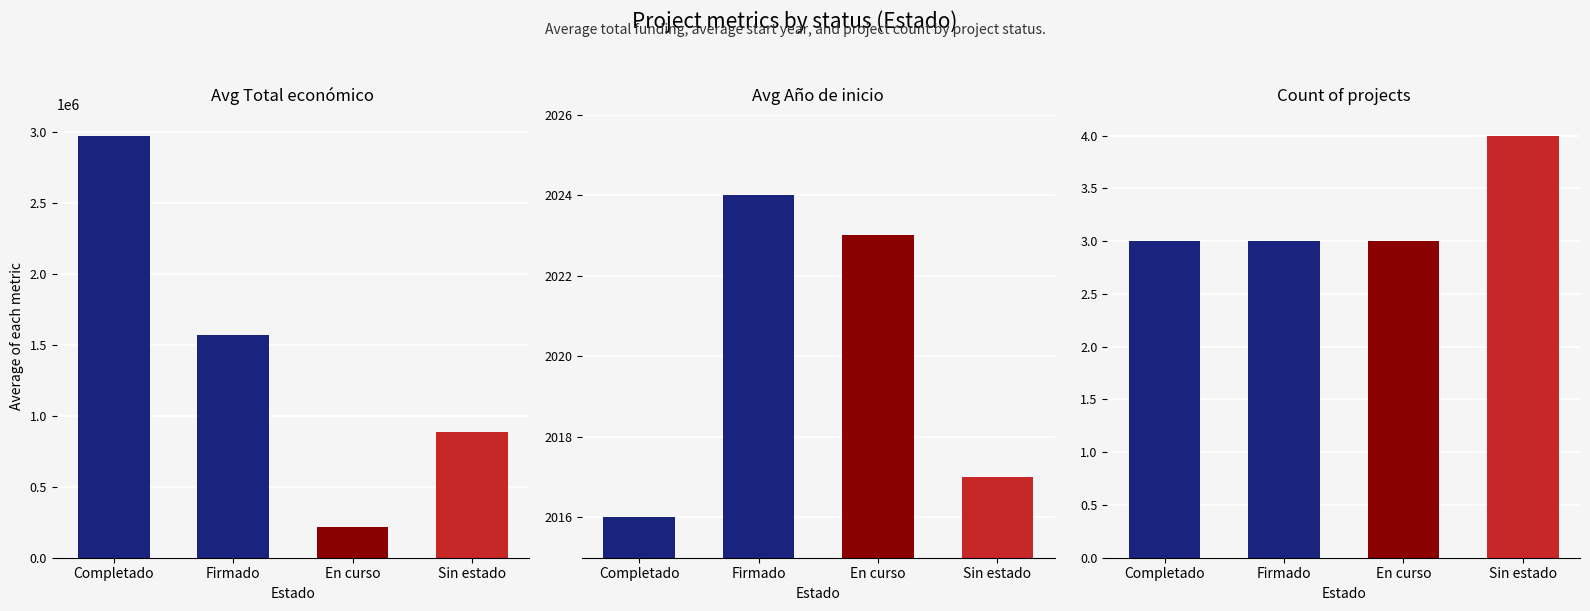

What is the label of the 2nd bar from the right?

En curso